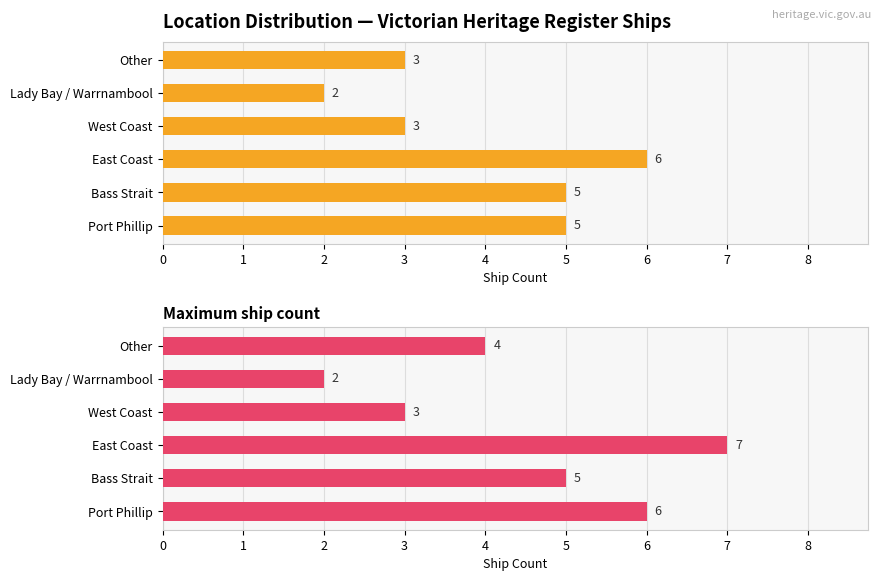

What is the value of the Maximum ship count bar at the 5th from the left?

2